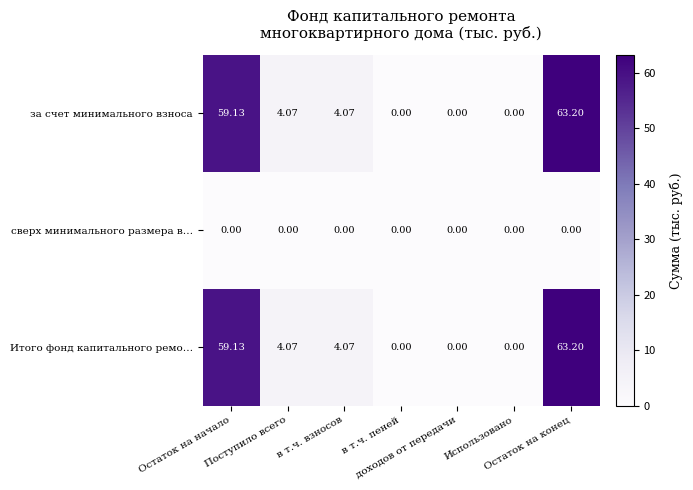

Reading left to right, transcribe all the data shown in this chart.

за счет минимального взноса: Остаток на начало=59.1	Поступило всего=4.1	в т.ч. взносов=4.1	в т.ч. пеней=0.0	доходов от передачи=0.0	Использовано=0.0	Остаток на конец=63.2
сверх минимального размера в…: Остаток на начало=0.0	Поступило всего=0.0	в т.ч. взносов=0.0	в т.ч. пеней=0.0	доходов от передачи=0.0	Использовано=0.0	Остаток на конец=0.0
Итого фонд капитального ремо…: Остаток на начало=59.1	Поступило всего=4.1	в т.ч. взносов=4.1	в т.ч. пеней=0.0	доходов от передачи=0.0	Использовано=0.0	Остаток на конец=63.2